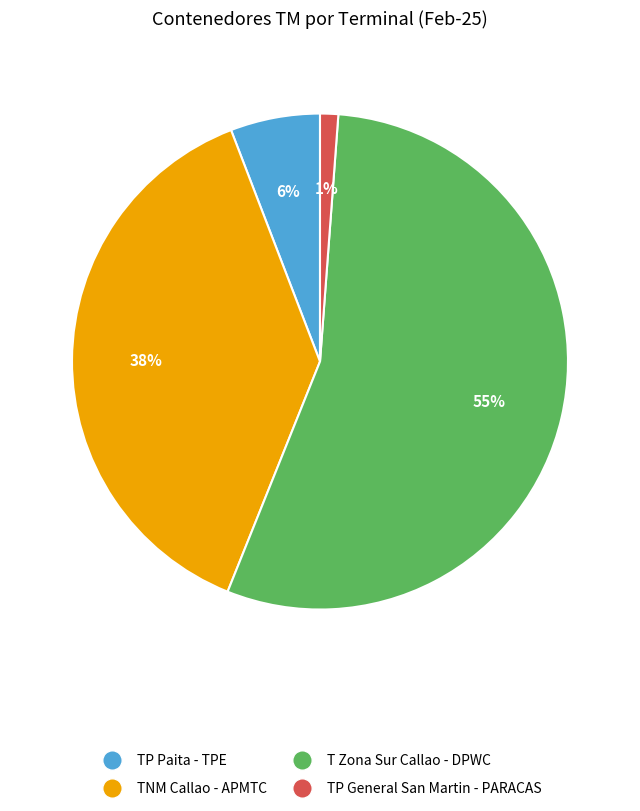

Rank the categories by value from highest to lowest.

T Zona Sur Callao - DPWC, TNM Callao - APMTC, TP Paita - TPE, TP General San Martin - PARACAS